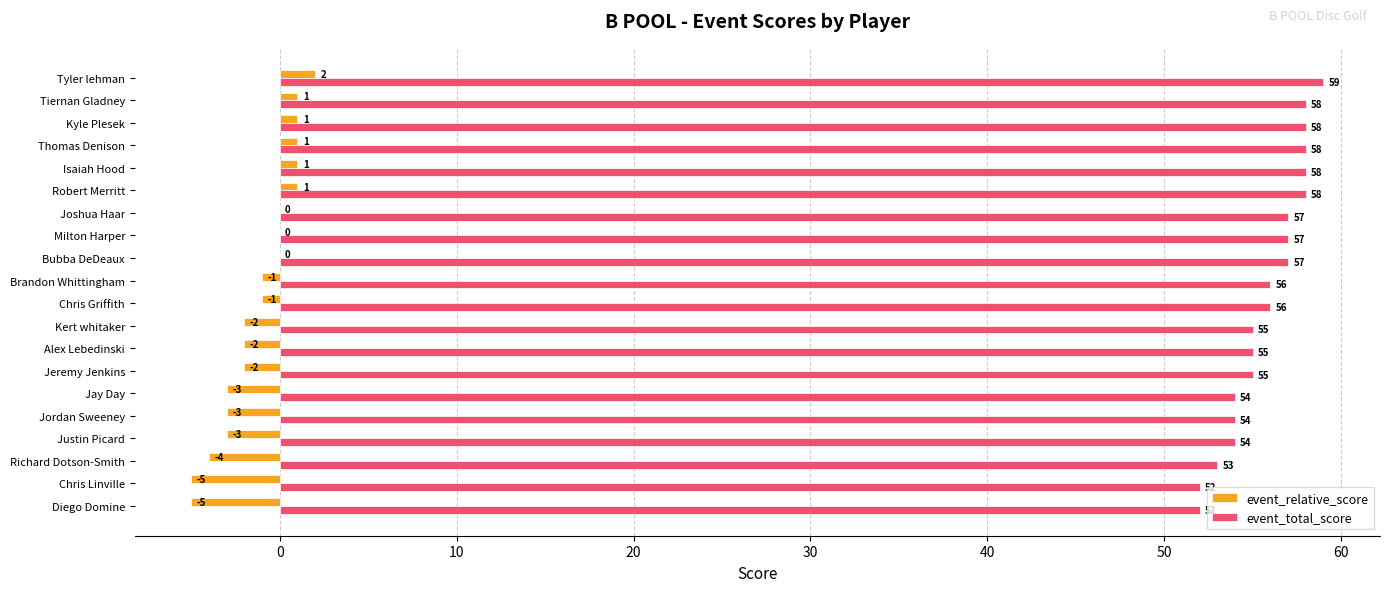

At which label does event_relative_score reach its peak?

Tyler lehman